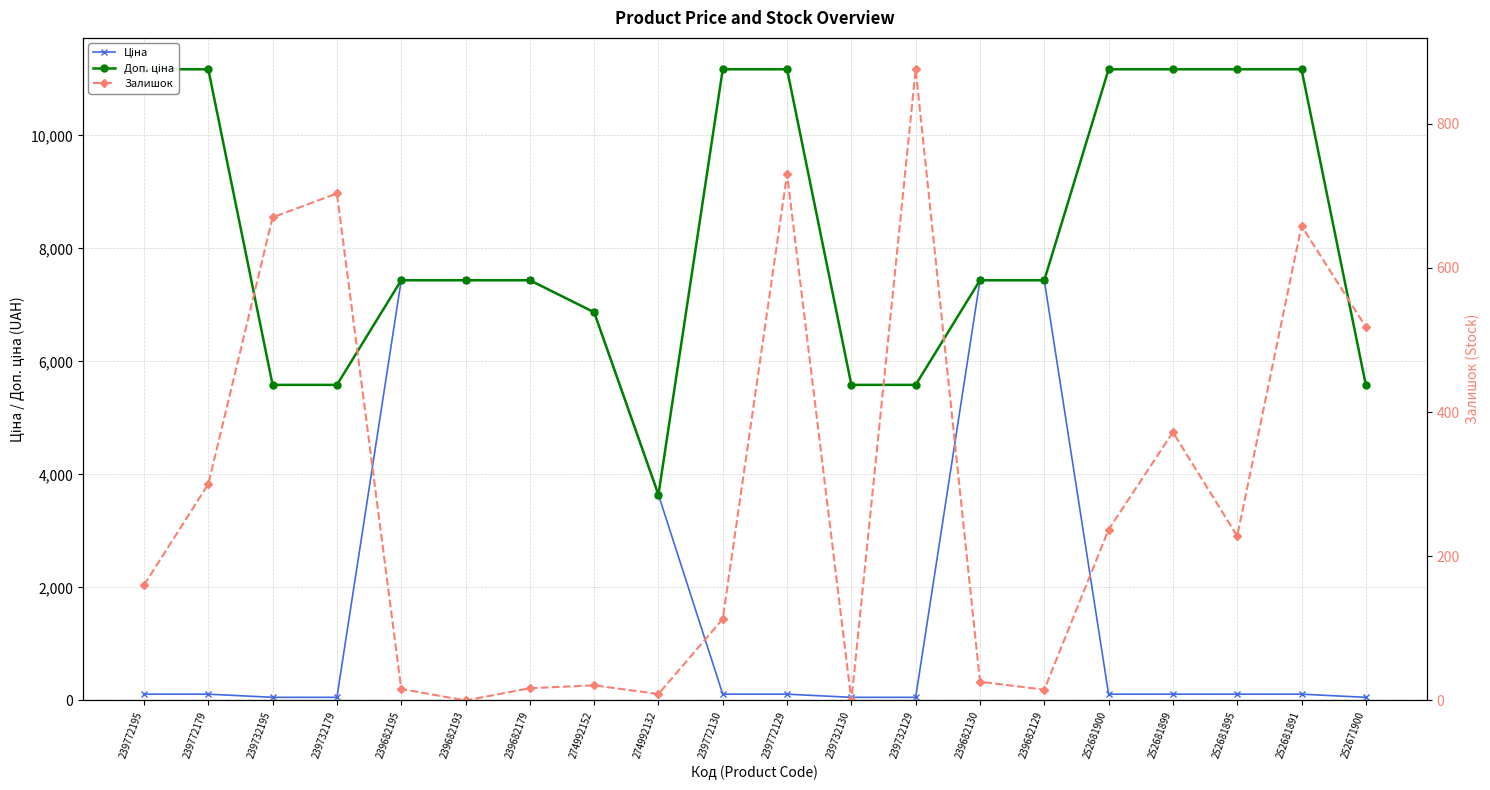

Which series has the largest total across all categories?

Доп. ціна